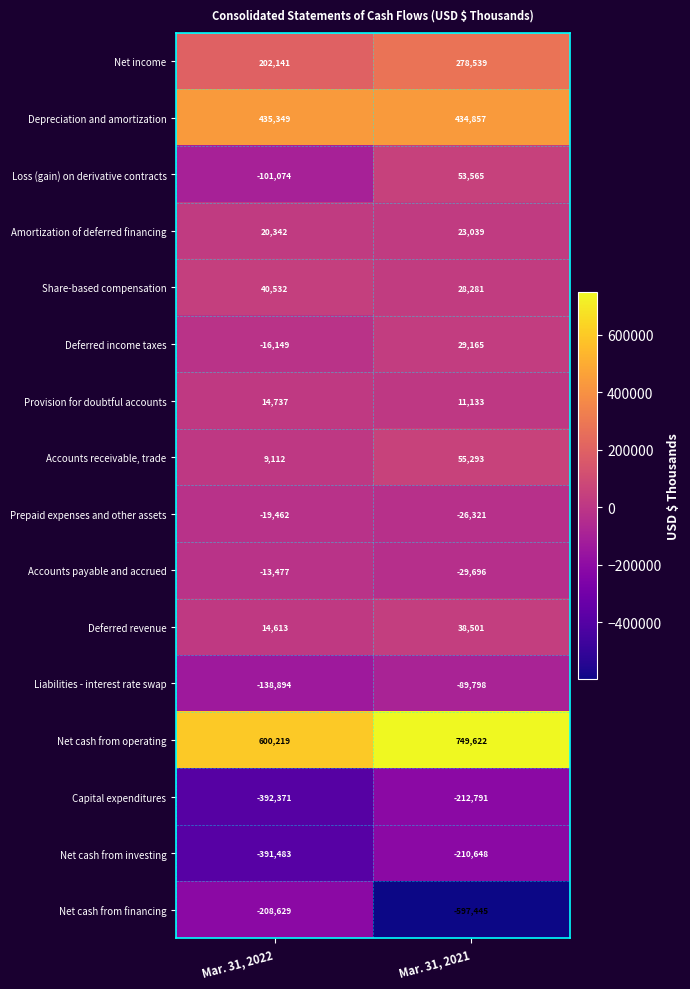

What is the sum of all Accounts payable and accrued values?

-43173